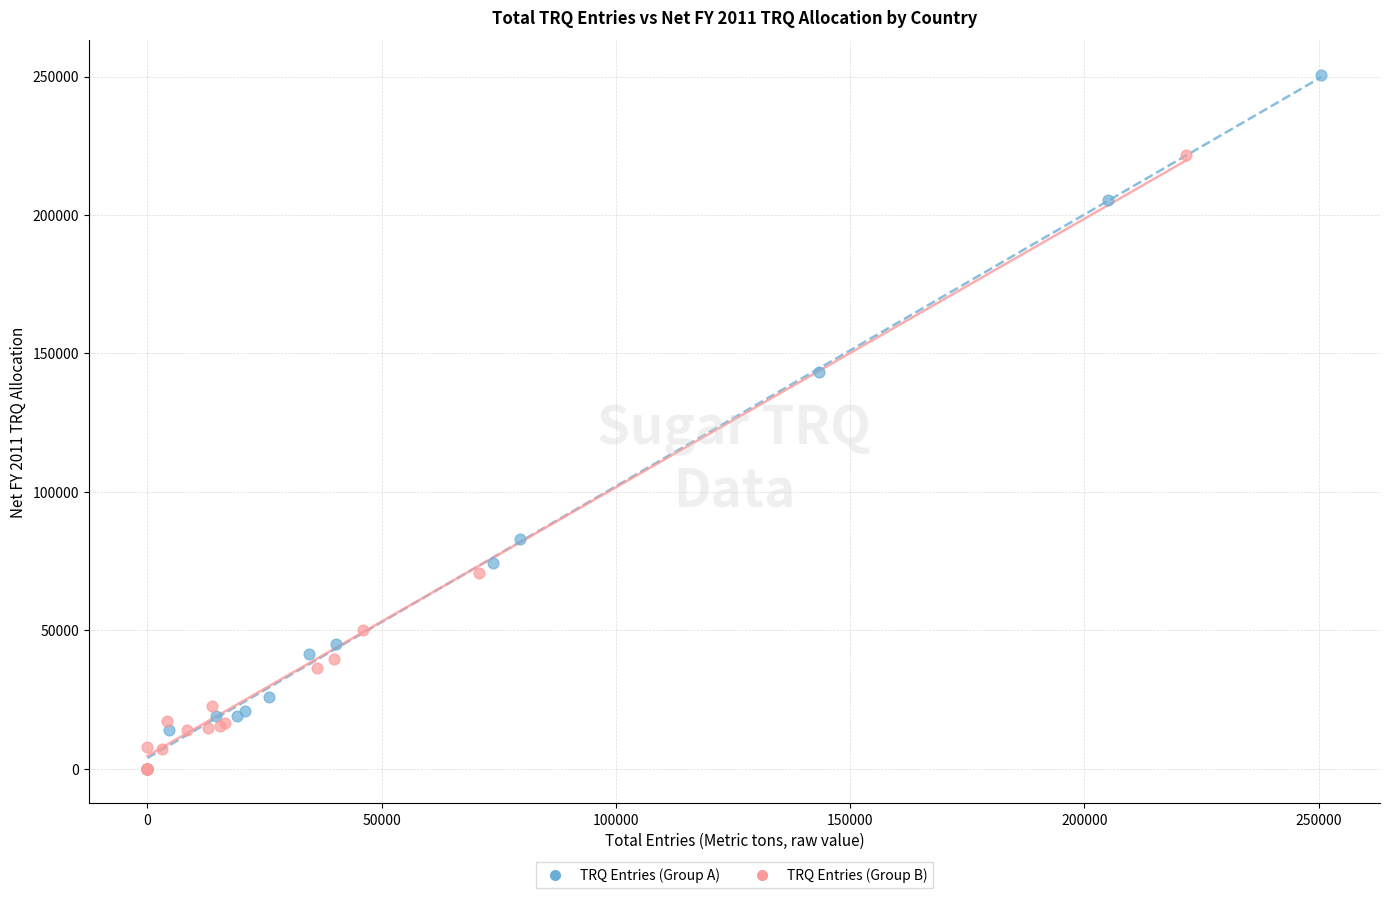

Which series has the widest spread of Y values?

TRQ Entries (Group A)